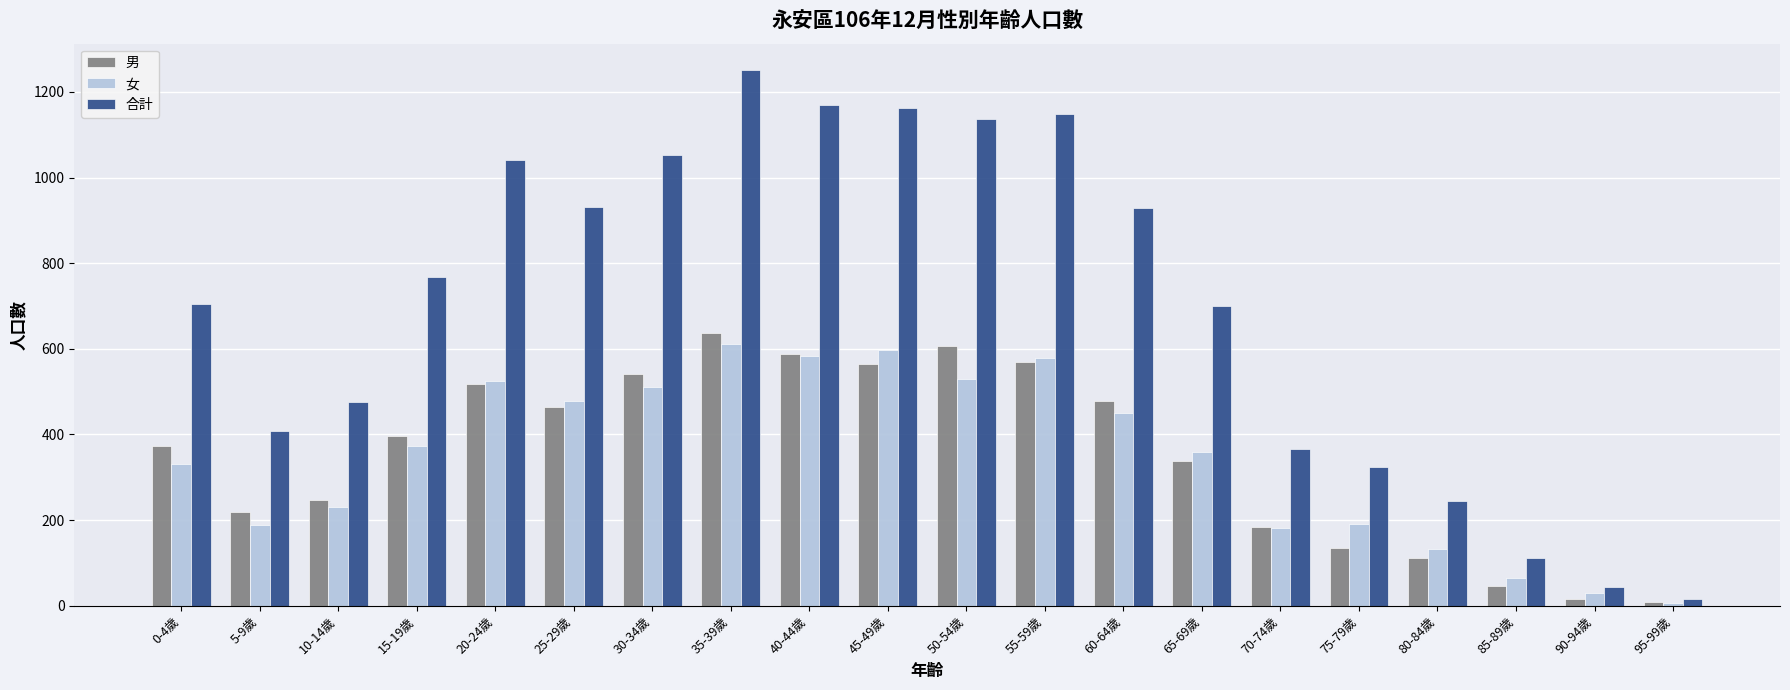

The value of 合計 at 35-39歲 is 2163. True or false?

False